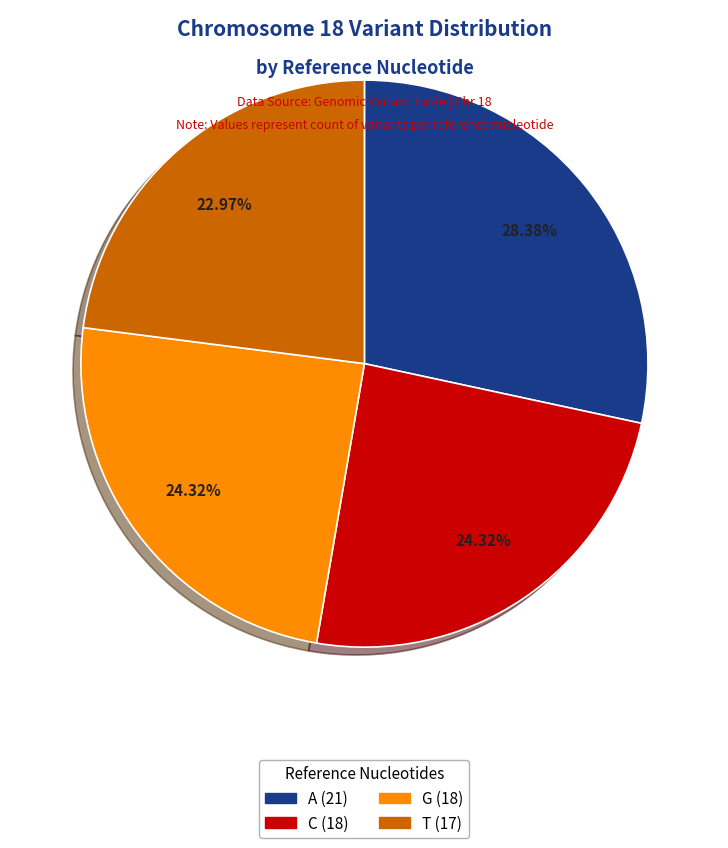

Which has a higher value, G or A?

A